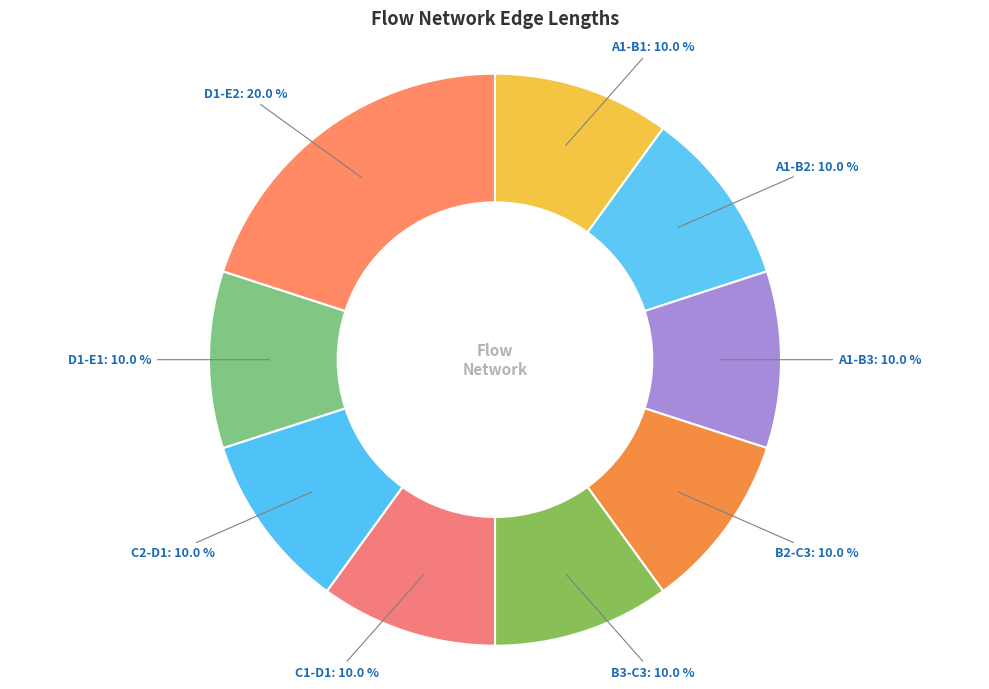

True or false: D1-E1 accounts for 1% of the total.

False